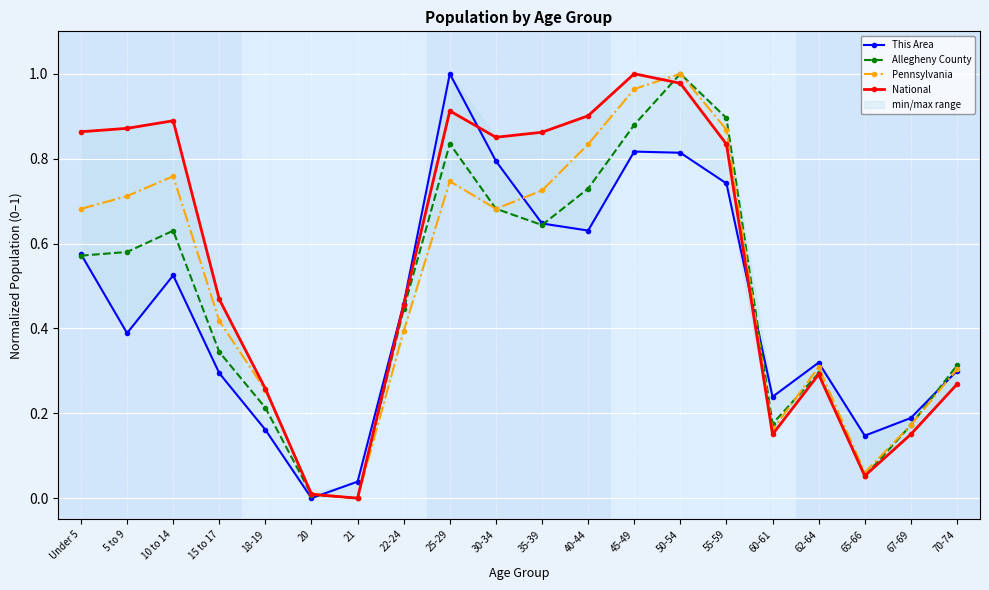

Which category has the highest value in the This Area series?

25-29